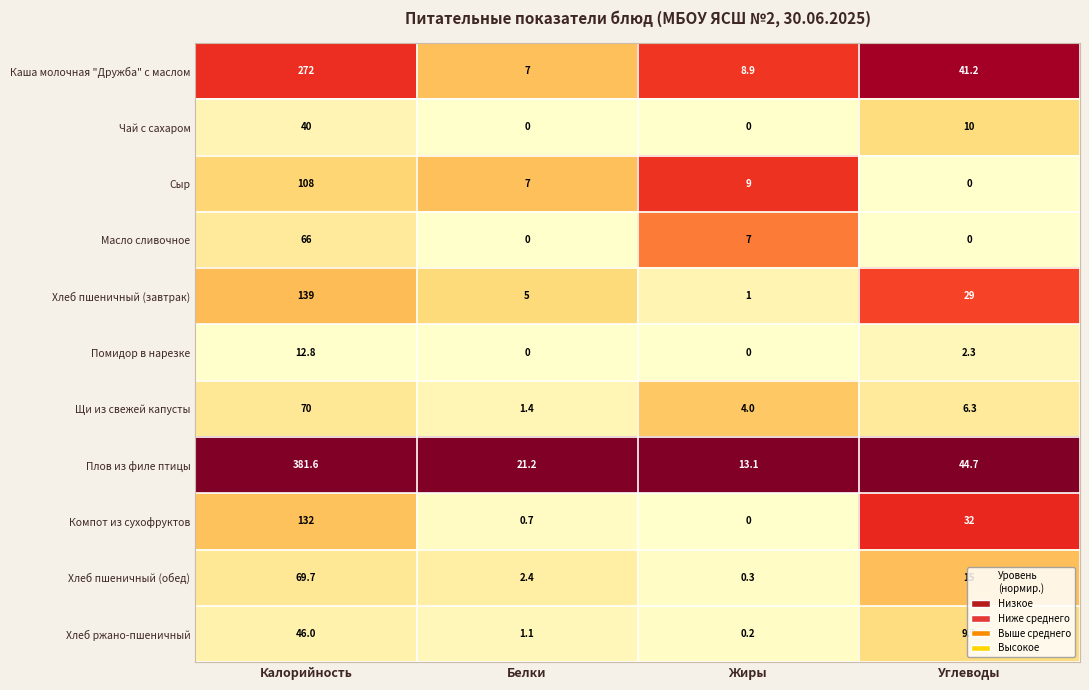

Which series has the largest total across all categories?

Плов из филе птицы